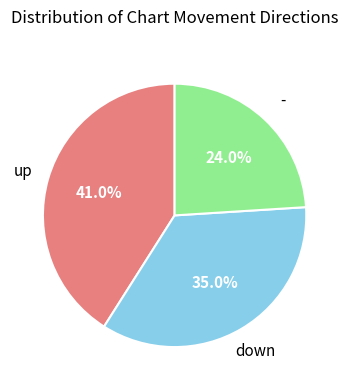

To the nearest percent, what is the difference between the - and up slice percentages?

17%